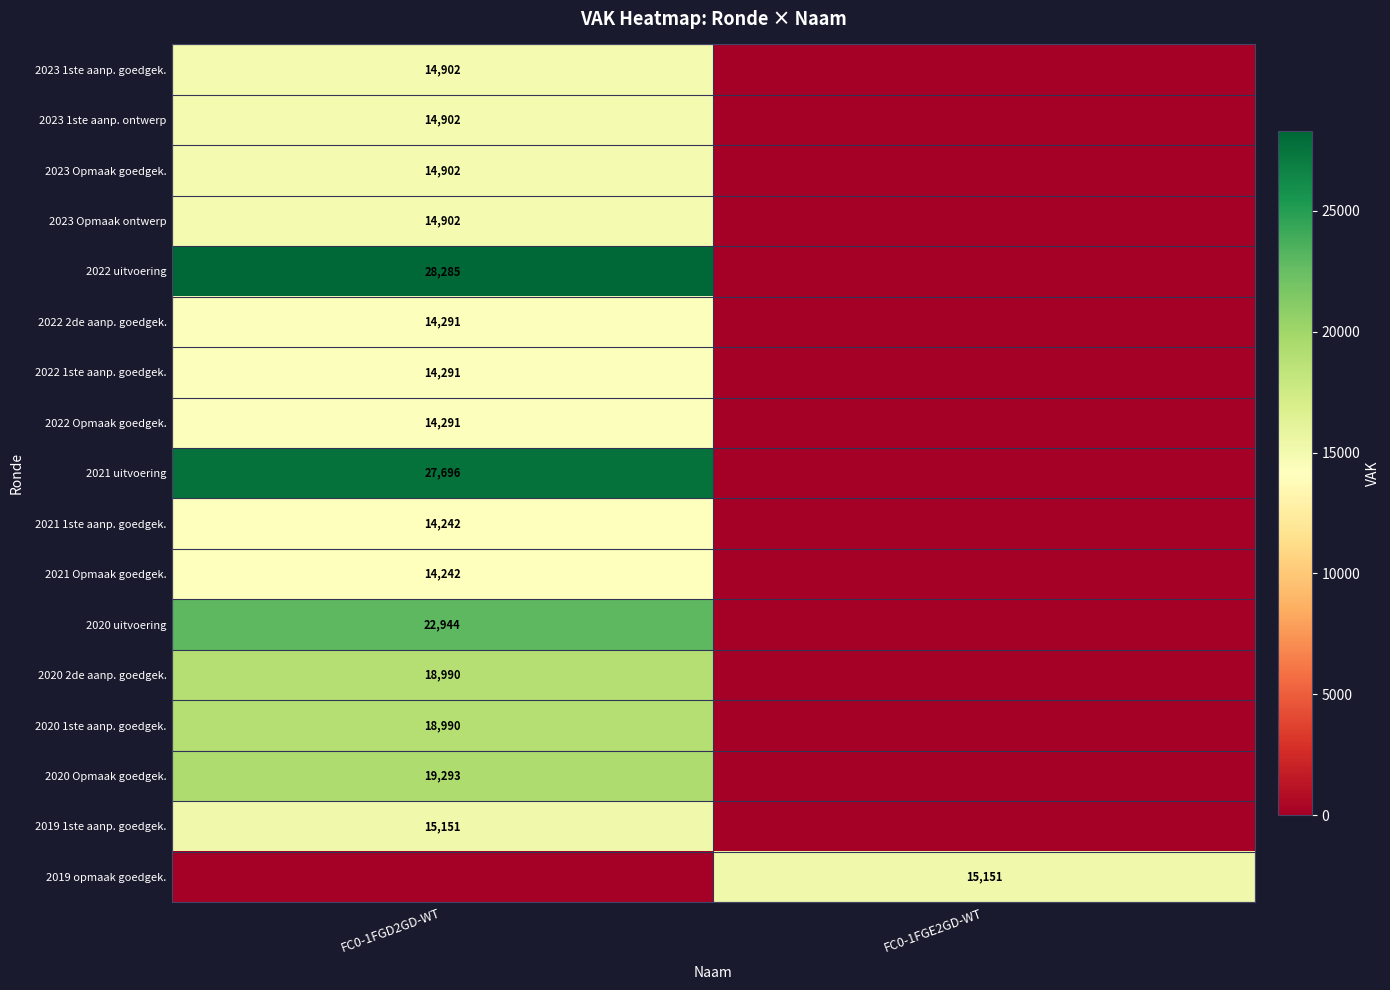

The 2022 2de aanp. goedgek. series shows 14291 at FC0-1FGD2GD-WT. True or false?

True